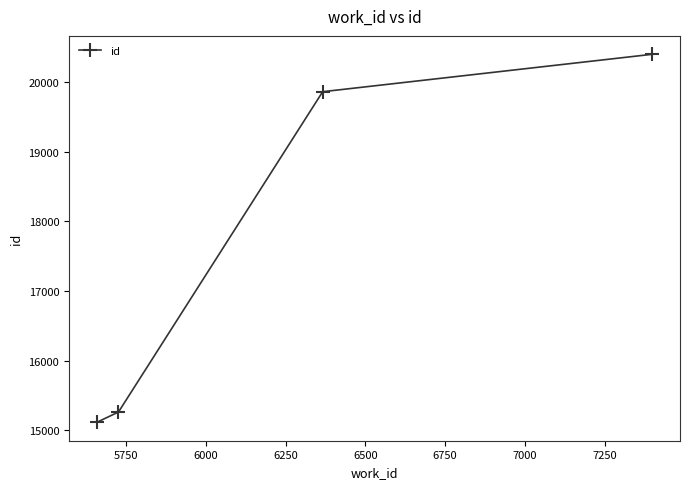

What is the minimum value shown in the chart?

15114